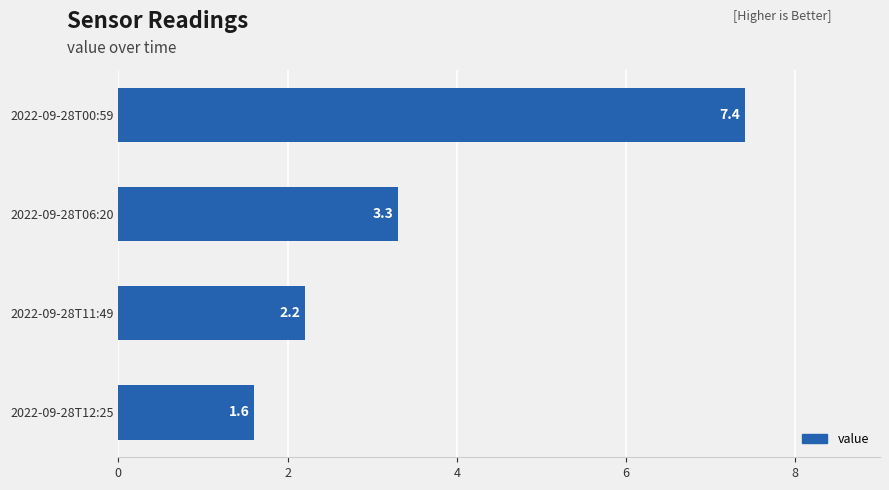

The chart shows a value of 4.5 at 2022-09-28T06:20. True or false?

False